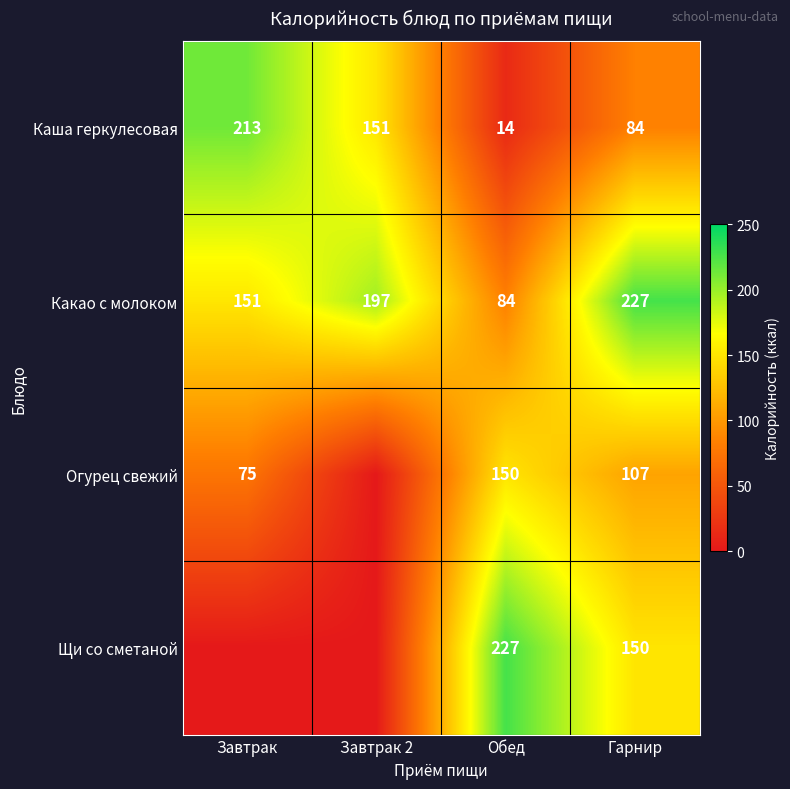

What is the average value of the Какао с молоком series?

165